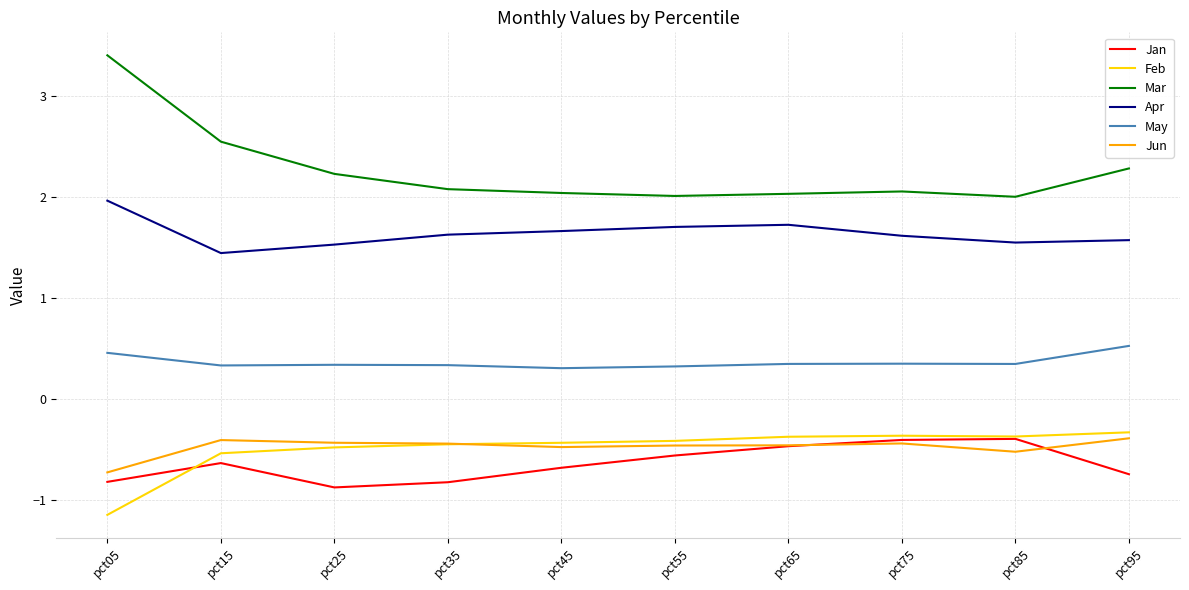

How many intersections are there between Jan and Jun?

2